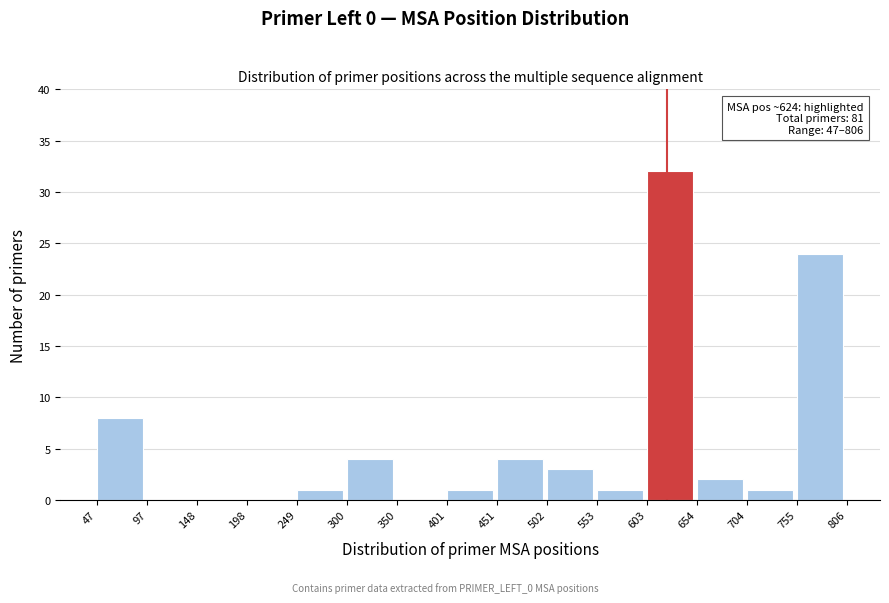

Over which range of the x-axis is the bar tallest?

603 to 654